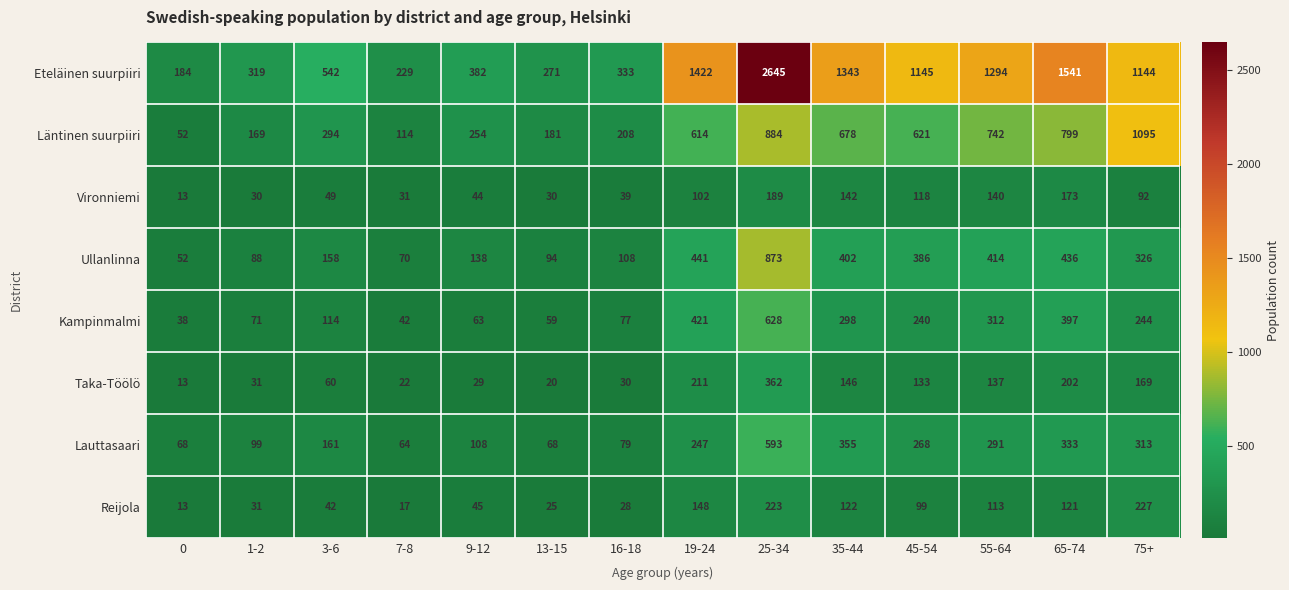

What is the sum of all Eteläinen suurpiiri values?

12794